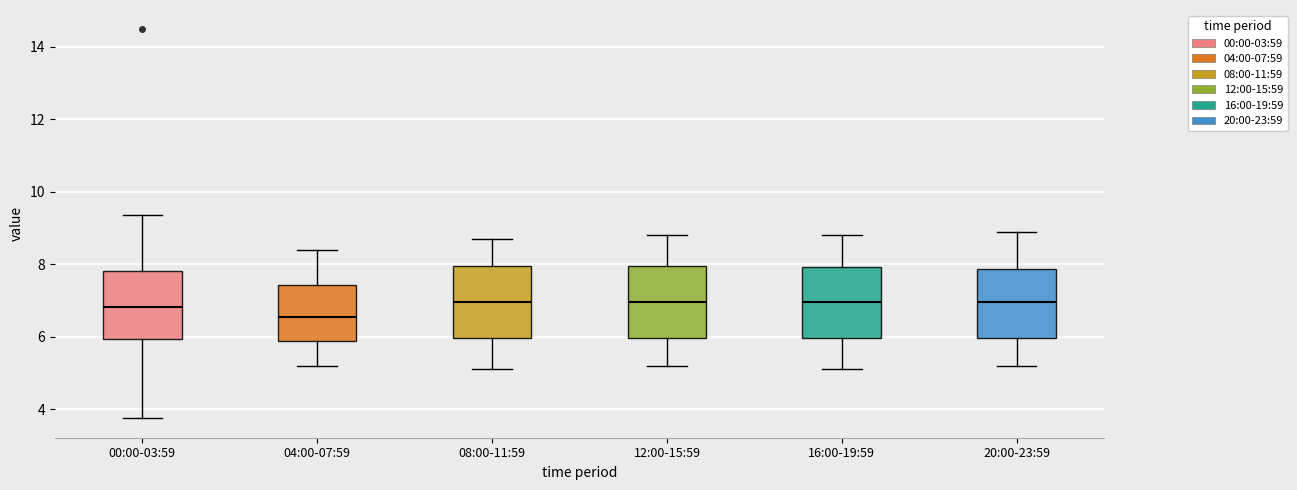

Reading left to right, read every box against the y-axis: the position of its median line, the range the box covers, and the ends of its whiskers. The values are not printed on the chart, so give them approximately, as read against the axis.

00:00-03:59: median 6.8, box 6.0 to 7.8, whiskers 3.8 to 9.4
04:00-07:59: median 6.6, box 5.8 to 7.4, whiskers 5.2 to 8.4
08:00-11:59: median 7.0, box 6.0 to 8.0, whiskers 5.2 to 8.8
12:00-15:59: median 7.0, box 6.0 to 8.0, whiskers 5.2 to 8.8
16:00-19:59: median 7.0, box 6.0 to 8.0, whiskers 5.2 to 8.8
20:00-23:59: median 7.0, box 6.0 to 7.8, whiskers 5.2 to 9.0